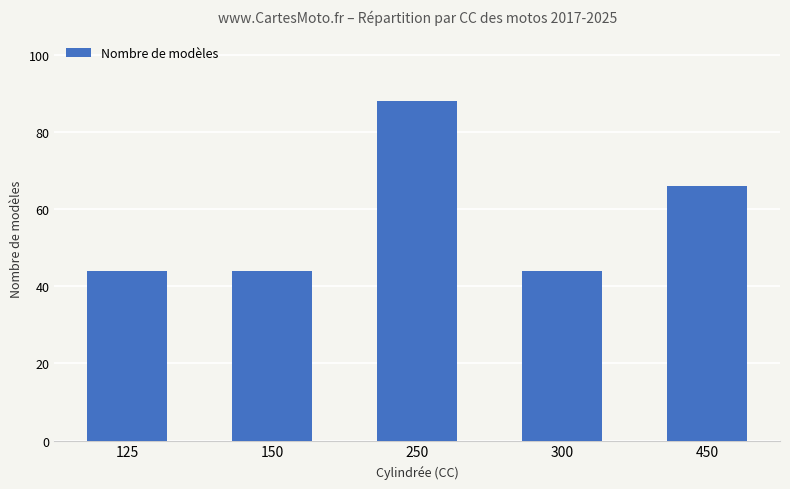

What is the smallest value displayed?

44